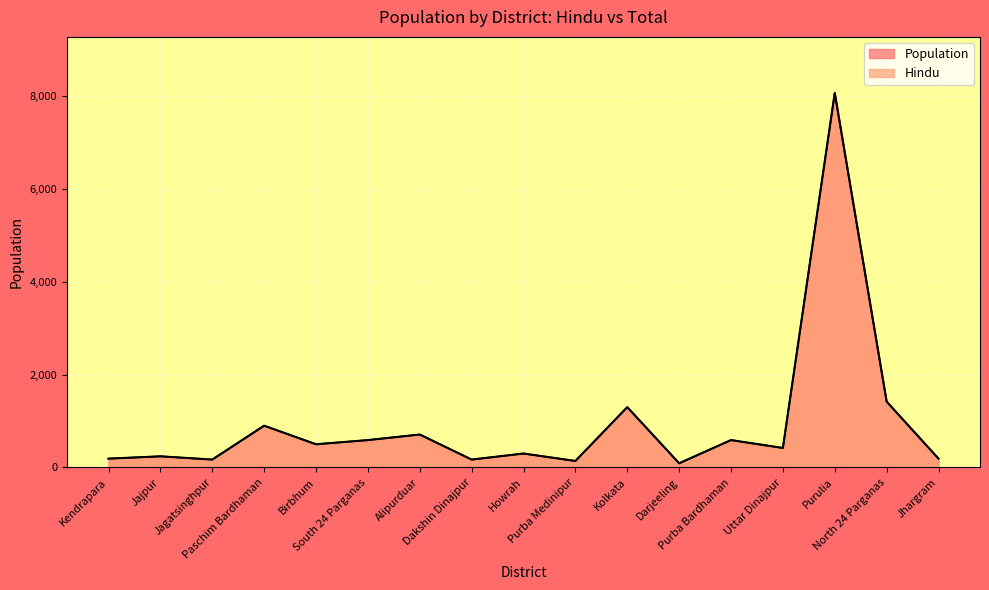

At which label is Population closest to 4080?

North 24 Parganas